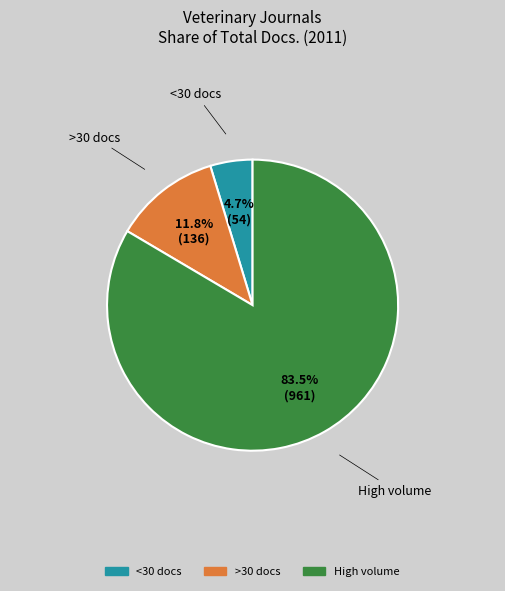

How many segments does this pie chart have?

3